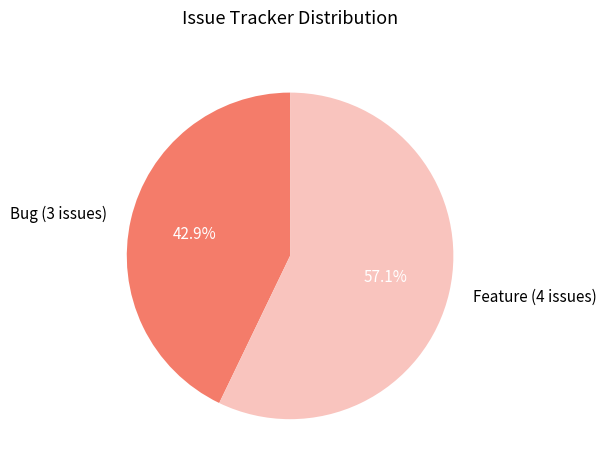

Count the number of slices in the pie.

2